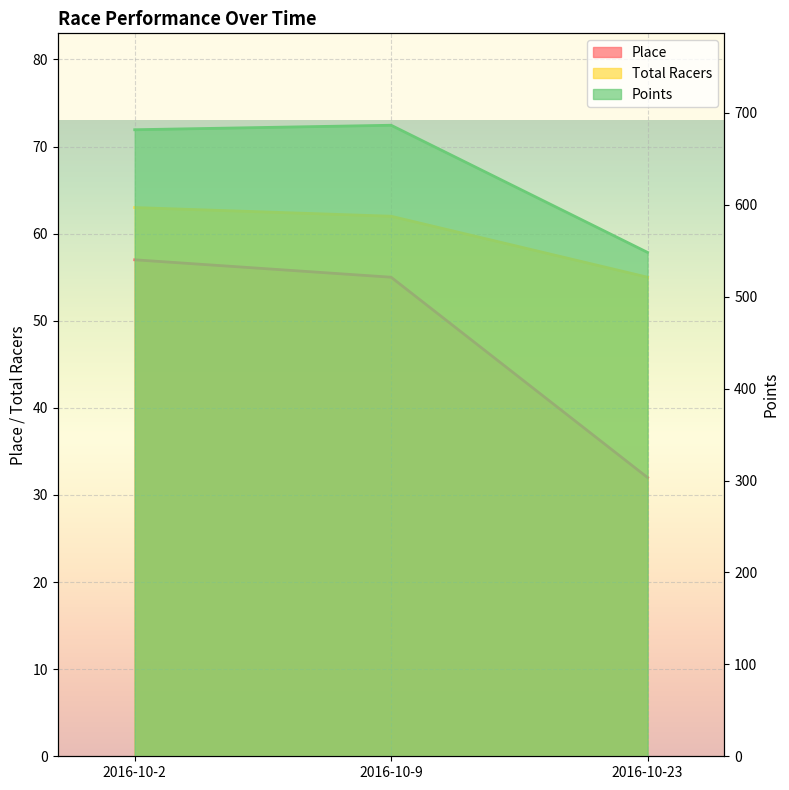

What is the average value of the Points series?

638.8